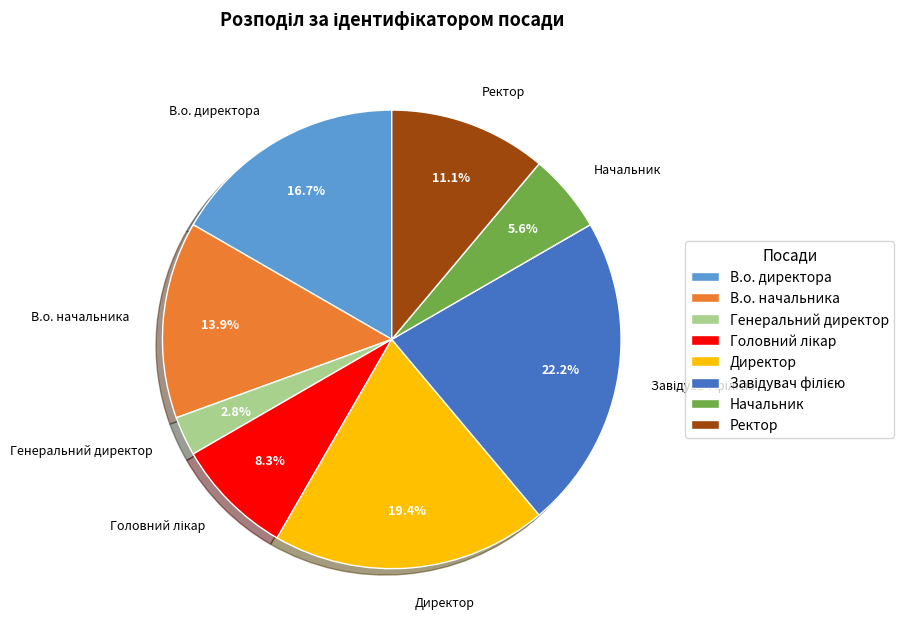

Combined, do В.о. начальника and Ректор account for over 50%?

No